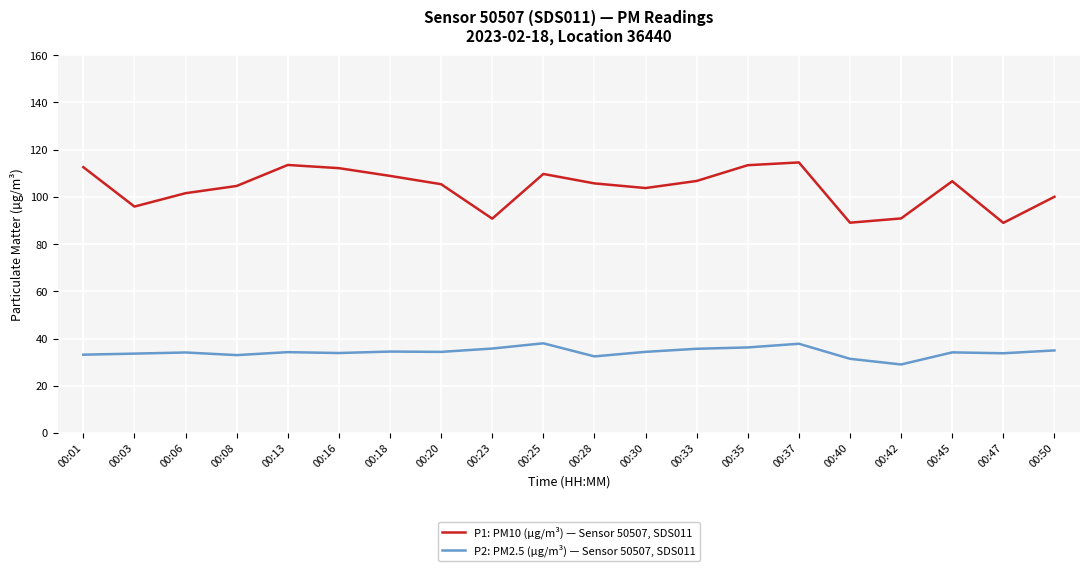

At how many categories does at least one series exceed 79?

20